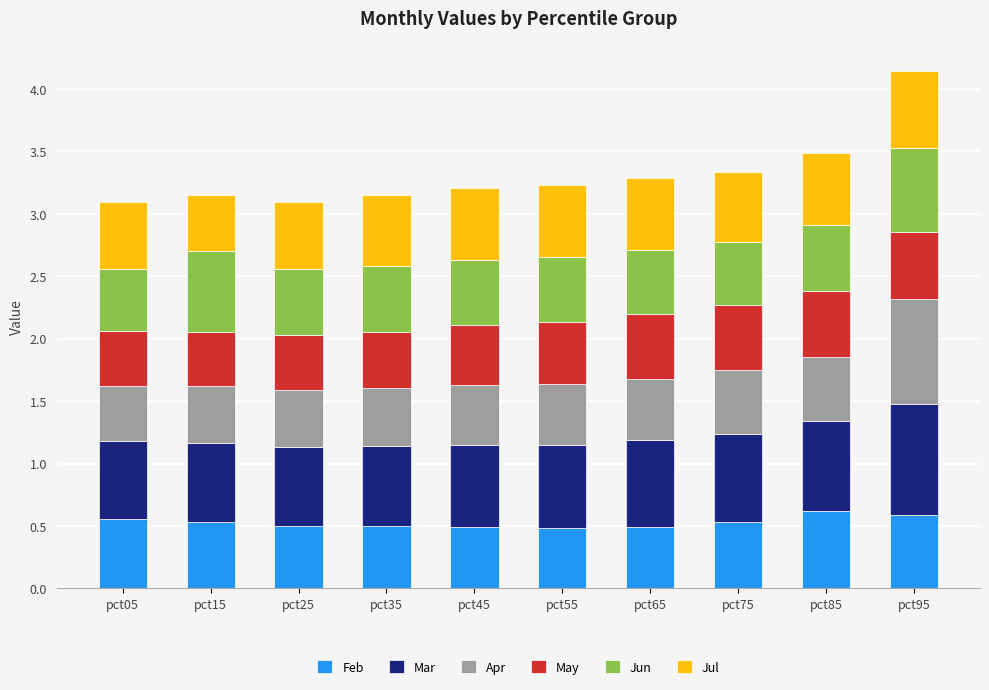

At which category is the sum across all series the highest?

pct95